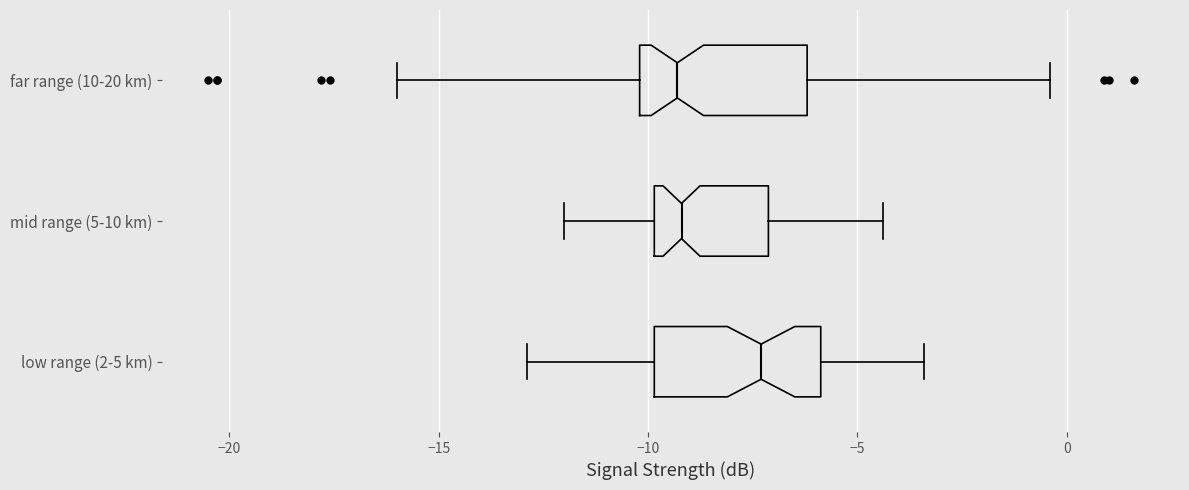

Where does the median line of the box for low range (2-5 km) sit on the x-axis? The values are not printed on the chart, so give them approximately, as read against the axis.

-7.5